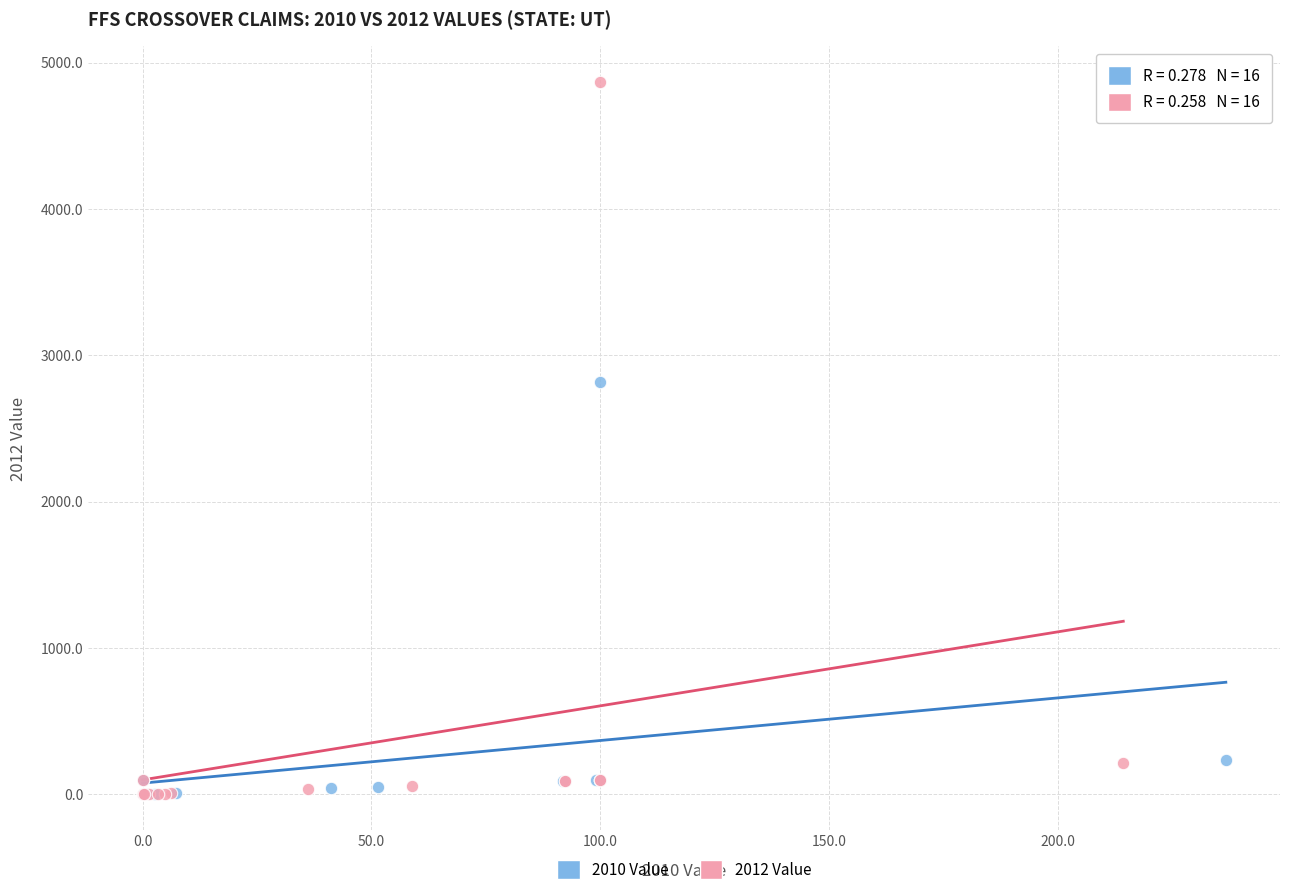

What are all the series names shown in the legend?

2010 Value, 2012 Value